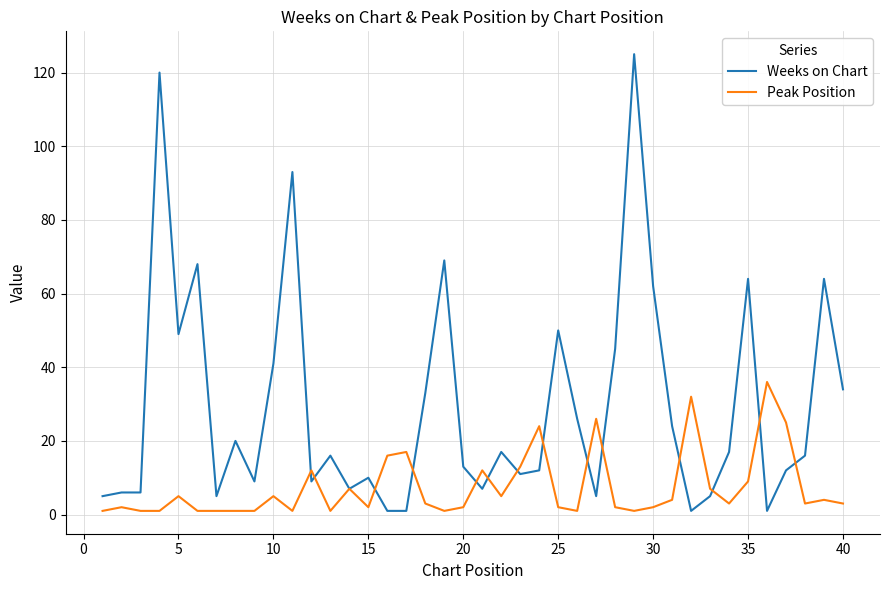

Does the chart display data point markers on the line(s)?

No